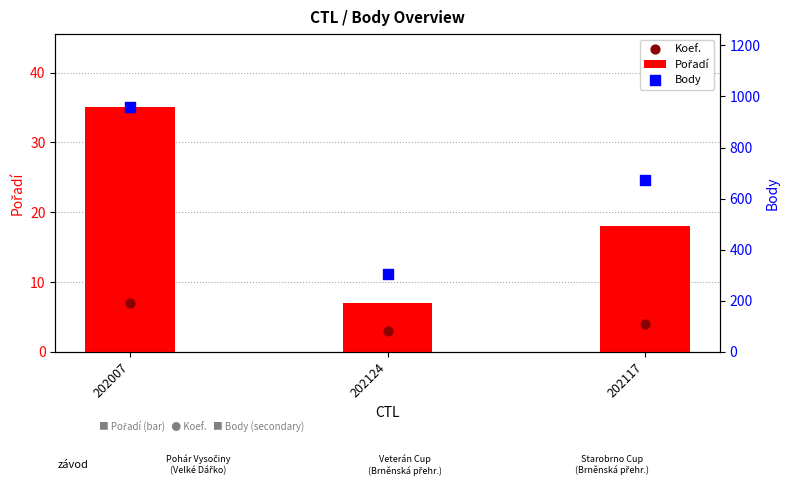

Which series has the largest total across all categories?

Body